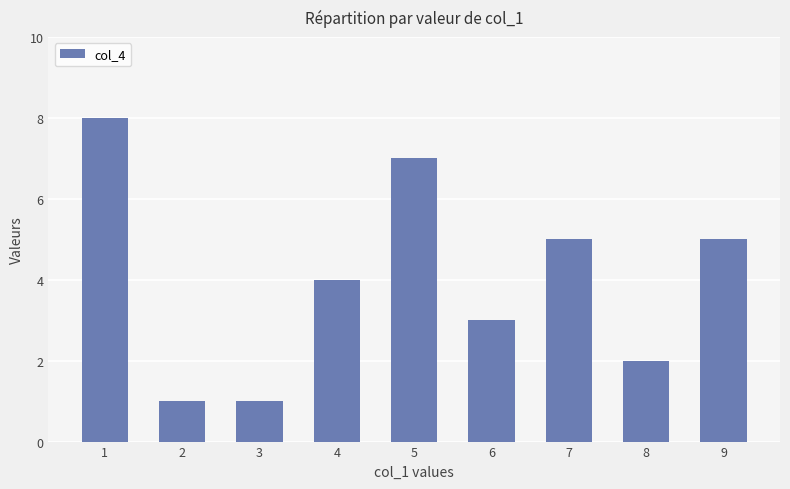

What is the change in value from 3 to 5?

+6